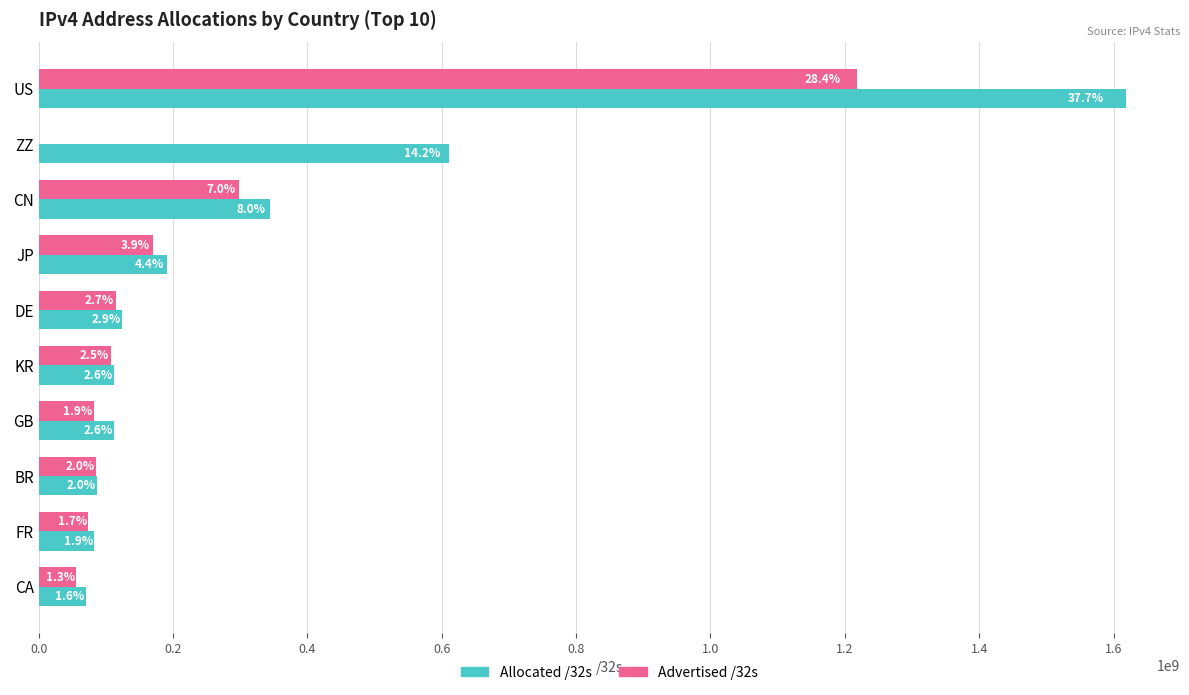

What are all the series names shown in the legend?

Allocated /32s, Advertised /32s